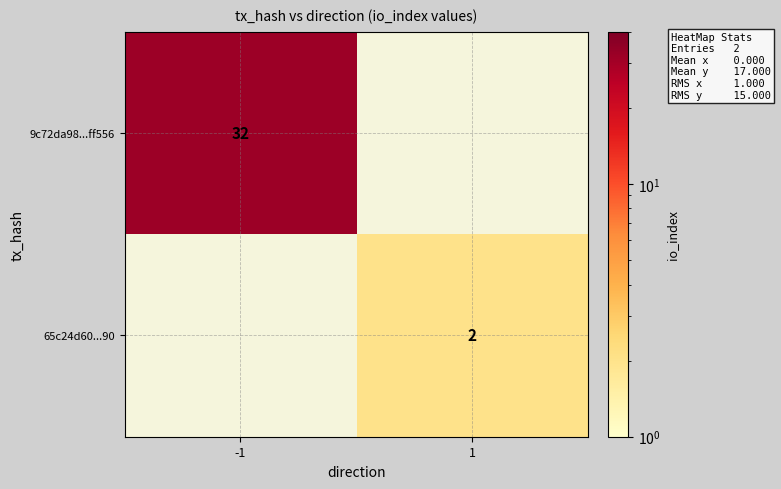

The 65c24d60...90 series shows 3 at 1. True or false?

False